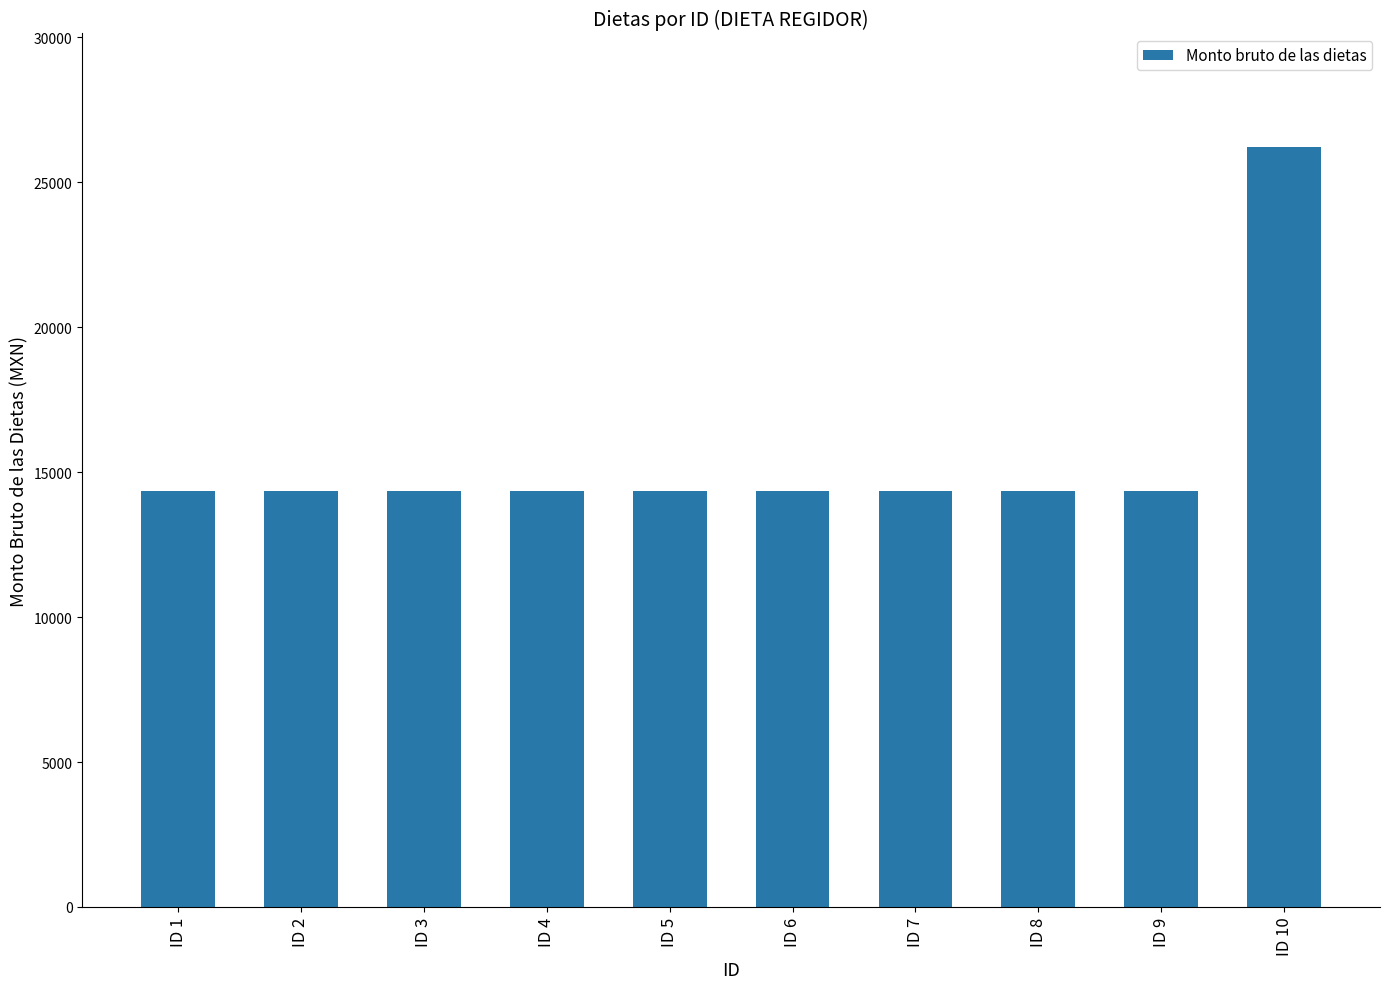

Is it true that the value at ID 3 is 14333.1?

True